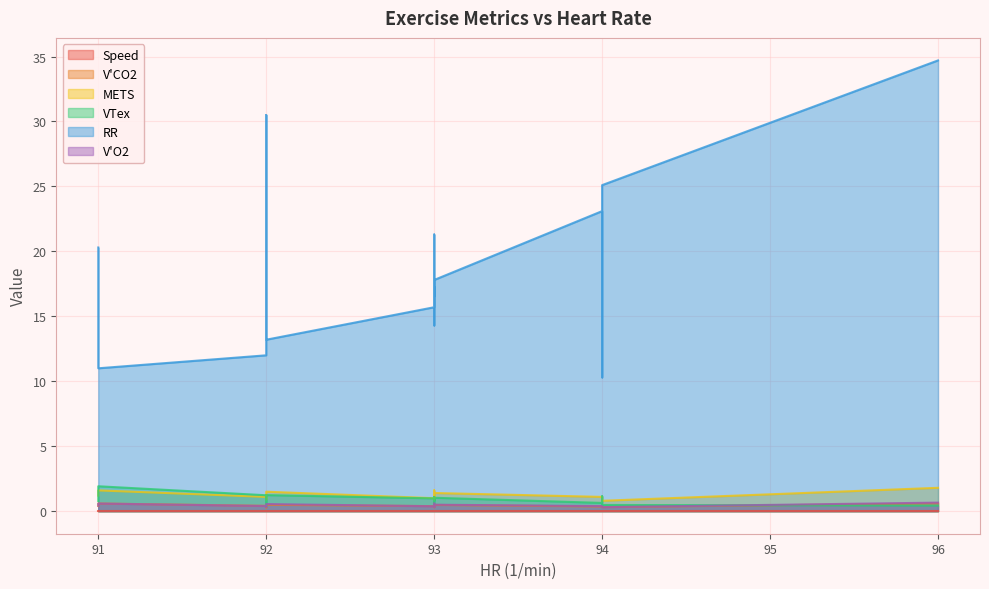

At 92, list the series in order from largest to smallest.

RR, VTex, METS, V'CO2, V'O2, Speed